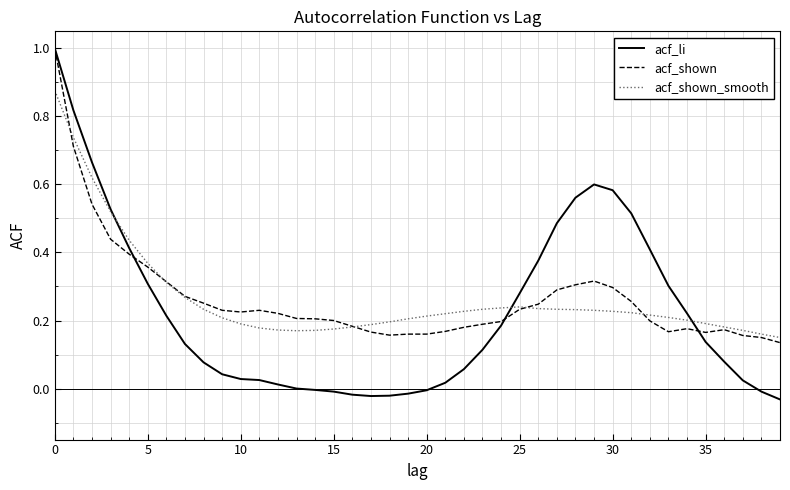

Which series has the largest range (max minus min)?

acf_li